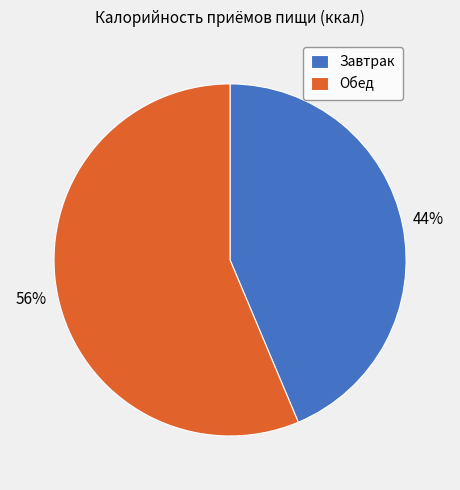

Which has a higher value, Завтрак or Обед?

Обед